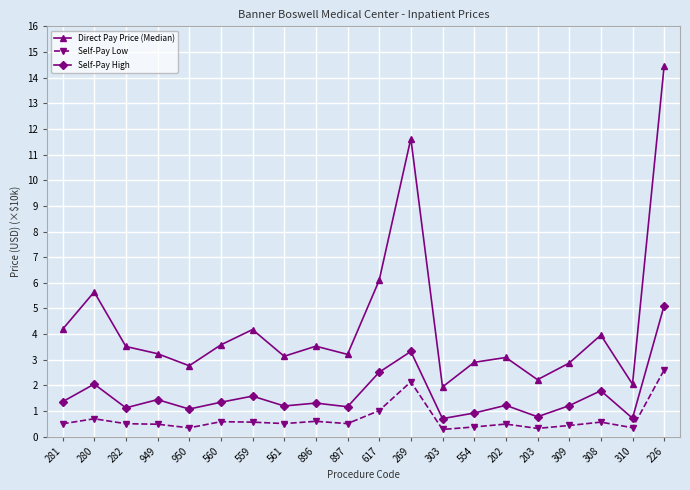

True or false: Self-Pay Low and Self-Pay High intersect in this chart.

False